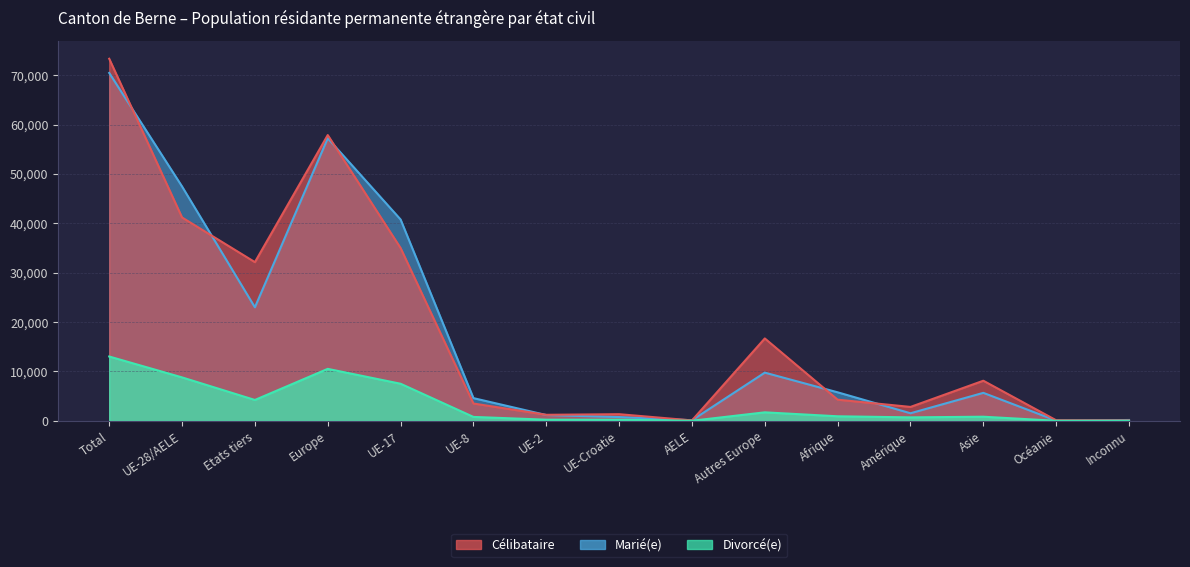

Which category has the lowest value in the Divorcé(e) series?

Inconnu